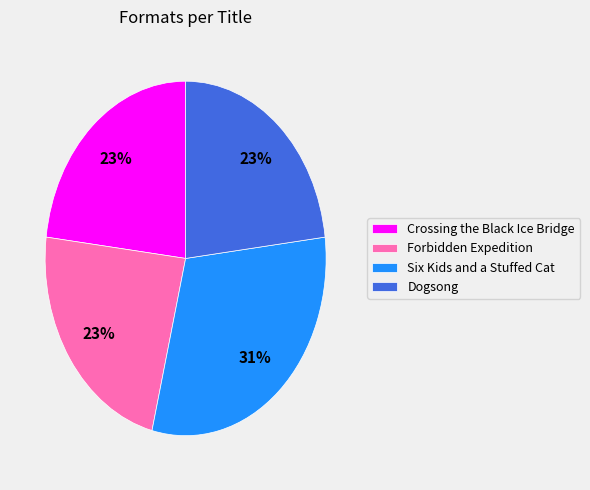

What is the largest slice in the pie chart?

Six Kids and a Stuffed Cat